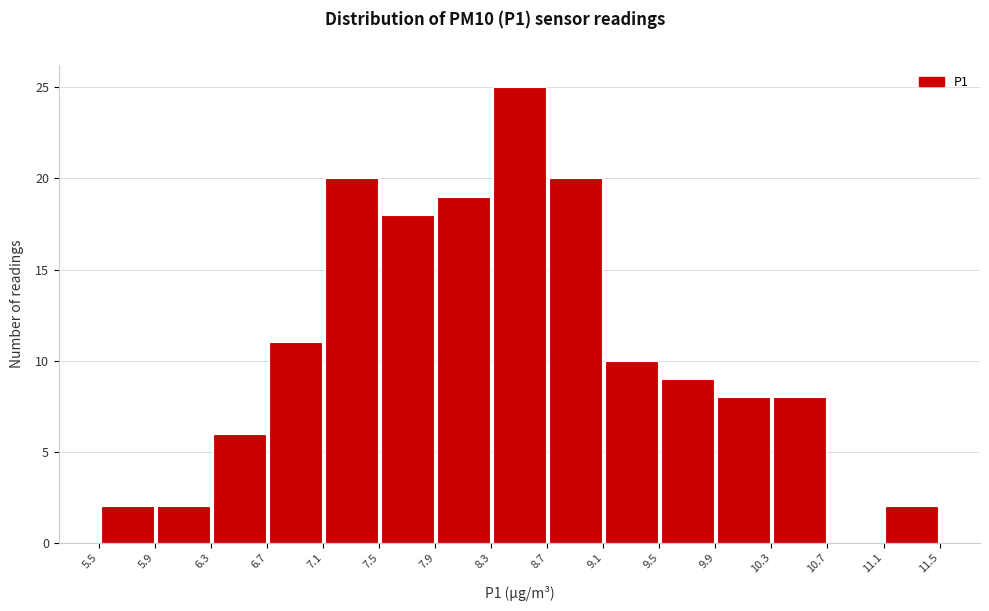

Reading left to right, list every bar in this chart as the range it spans on the x-axis followed by its height. The values are not printed on the chart, so give them approximately, as read against the axis.

5.5 to 5.9: 2
5.9 to 6.3: 2
6.3 to 6.7: 6
6.7 to 7.1: 11
7.1 to 7.5: 20
7.5 to 7.9: 18
7.9 to 8.3: 19
8.3 to 8.7: 25
8.7 to 9.1: 20
9.1 to 9.5: 10
9.5 to 9.9: 9
9.9 to 10.3: 8
10.3 to 10.7: 8
10.7 to 11.1: 0
11.1 to 11.5: 2